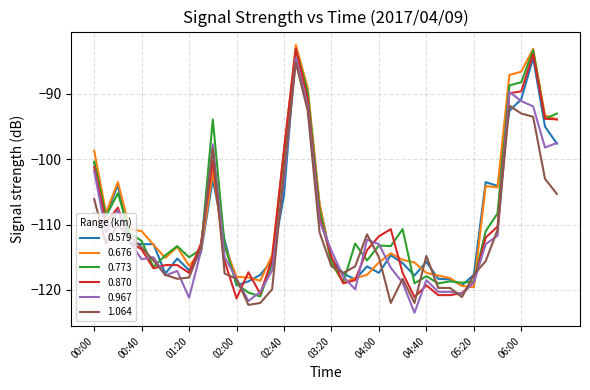

What is the minimum value shown in the chart?

-123.5